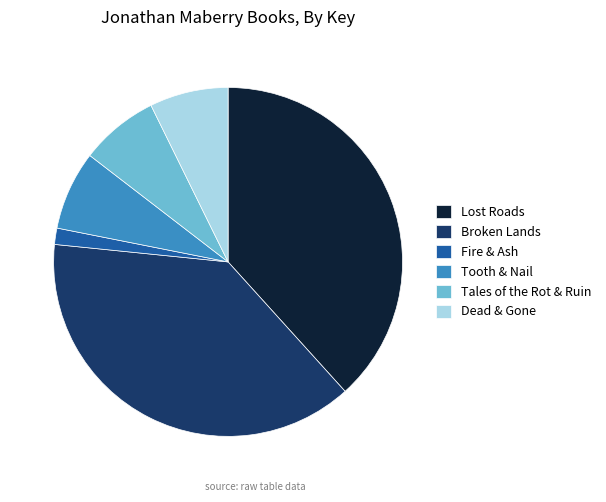

Which has a higher value, Broken Lands or Fire & Ash?

Broken Lands